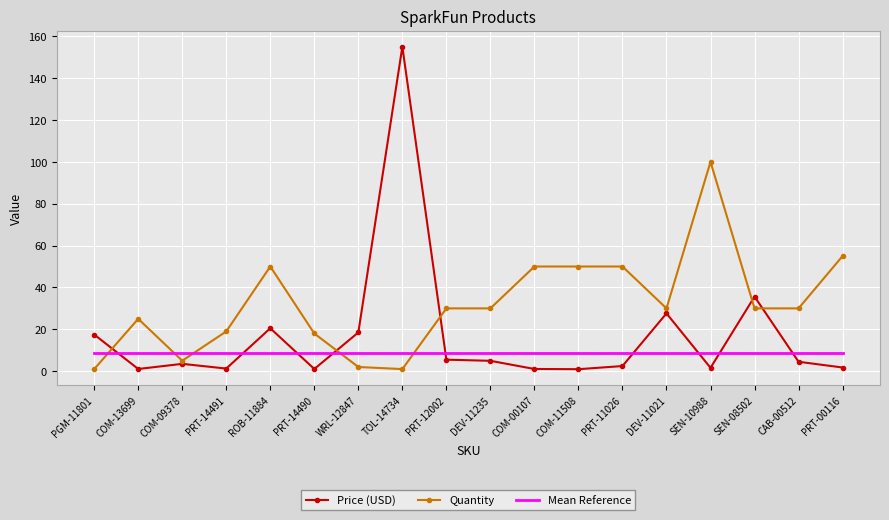

Which series has the widest spread of values?

Price (USD)